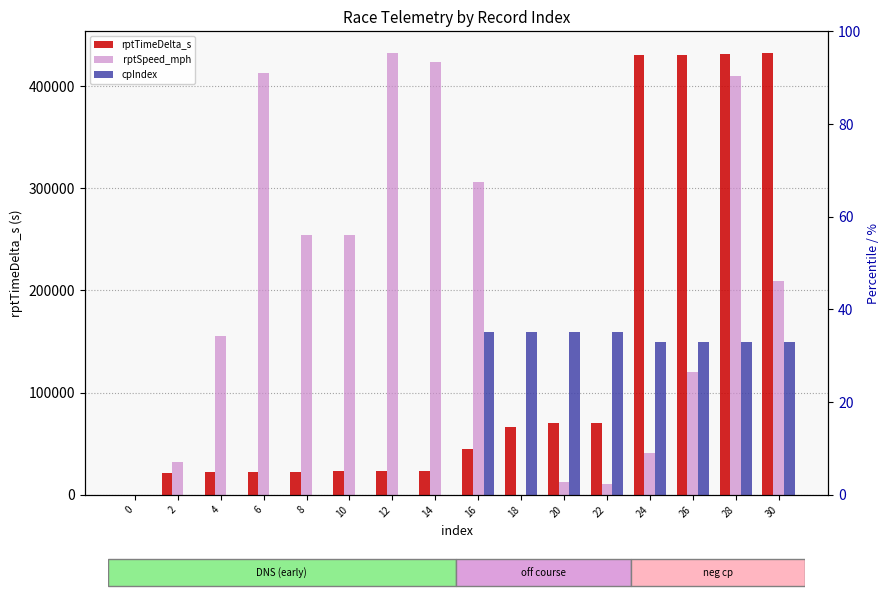

How many distinct data groups are displayed?

3